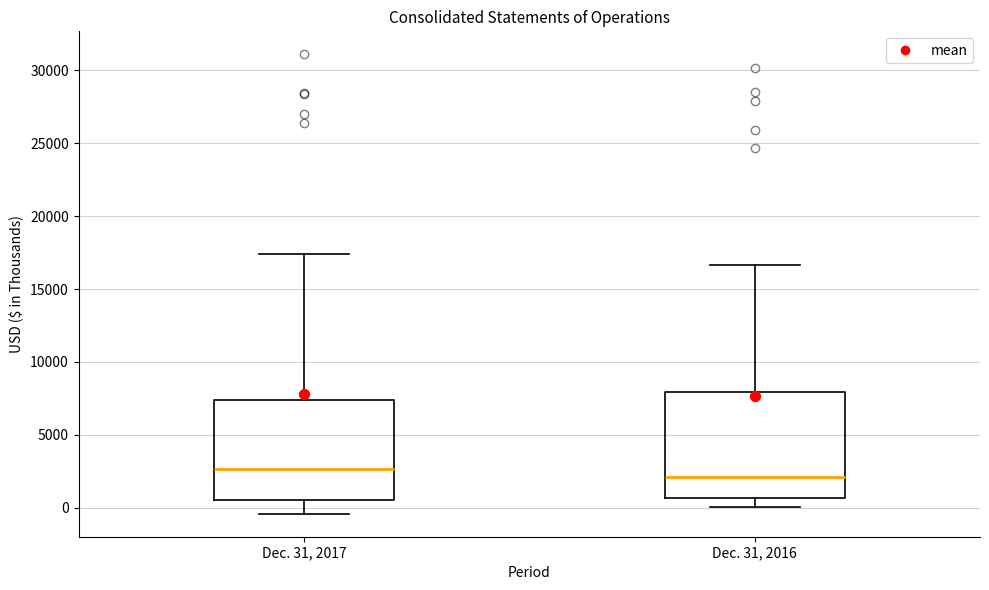

Reading left to right, read every box against the y-axis: the position of its median line, the range the box covers, and the ends of its whiskers. The values are not printed on the chart, so give them approximately, as read against the axis.

Dec. 31, 2017: median 2500, box 500 to 7500, whiskers -500 to 17500
Dec. 31, 2016: median 2000, box 500 to 8000, whiskers 0 to 16500